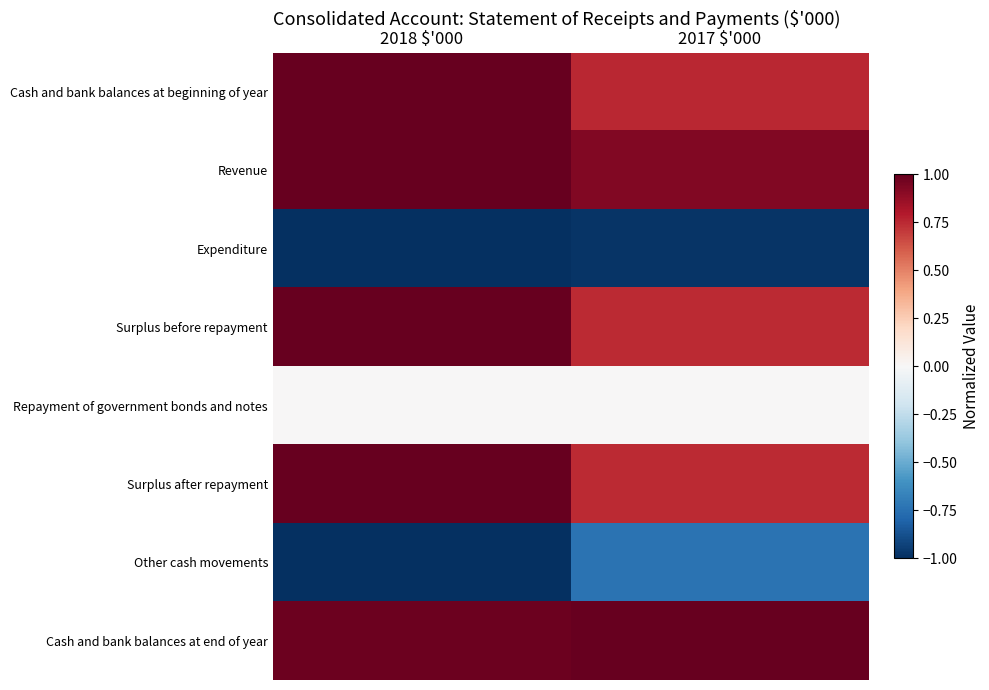

At how many categories does at least one series exceed 0?

2